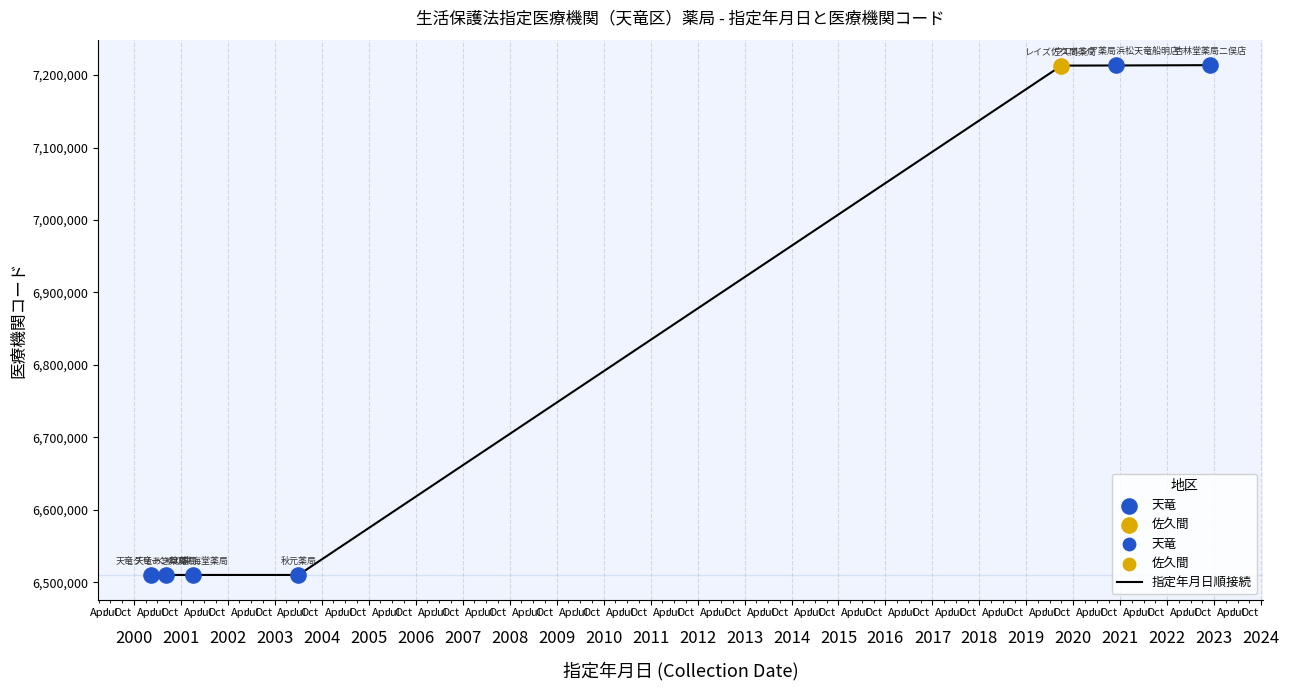

What is the ratio of the value at 2020-12-01 to the value at 2000-05-15?

1.1